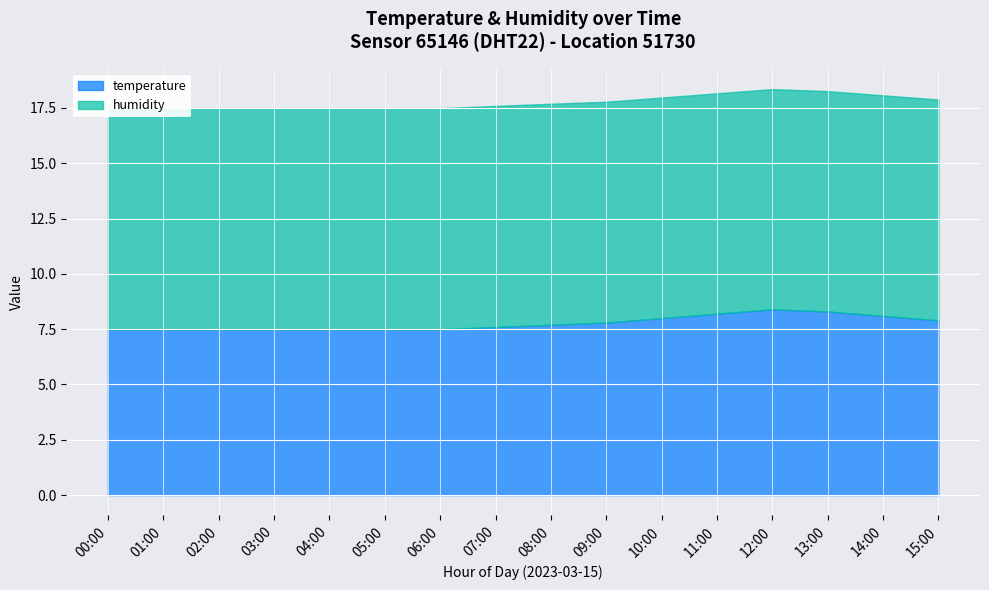

What is the label of the 15th point from the left?

14:00